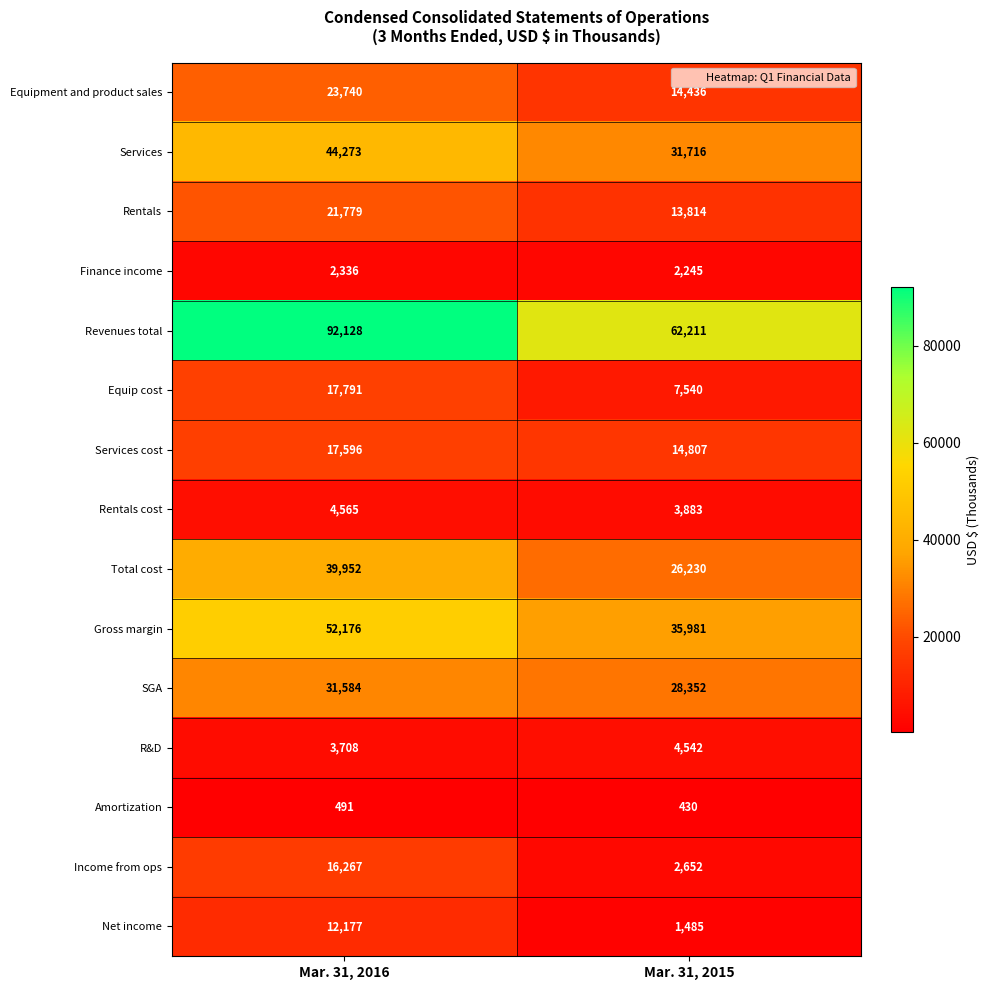

True or false: Rentals has a value of 13814 at Mar. 31, 2015.

True